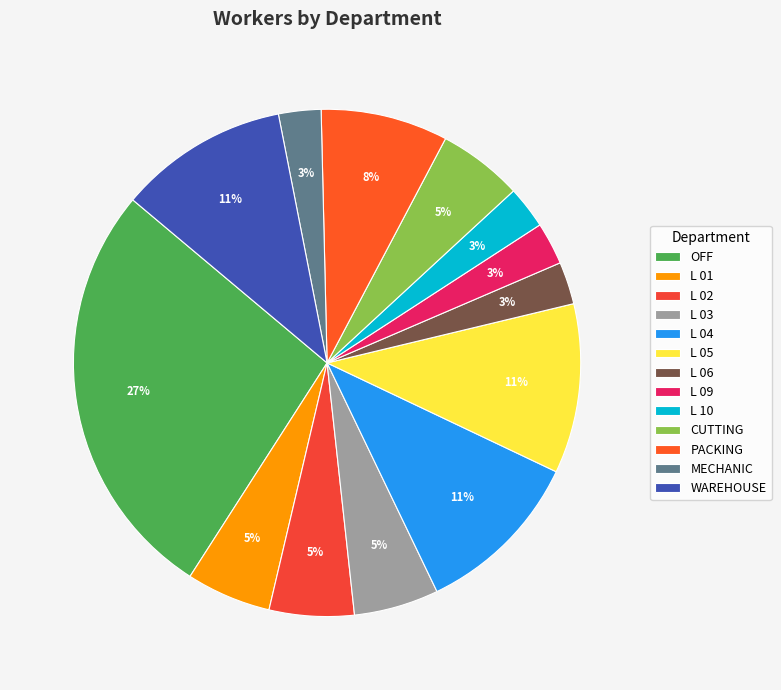

Count the number of slices in the pie.

13